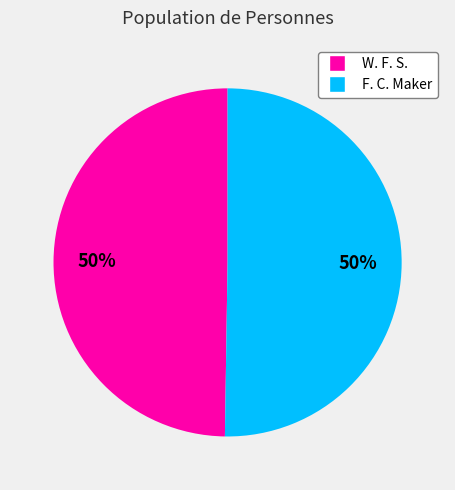

True or false: F. C. Maker accounts for 36% of the total.

False